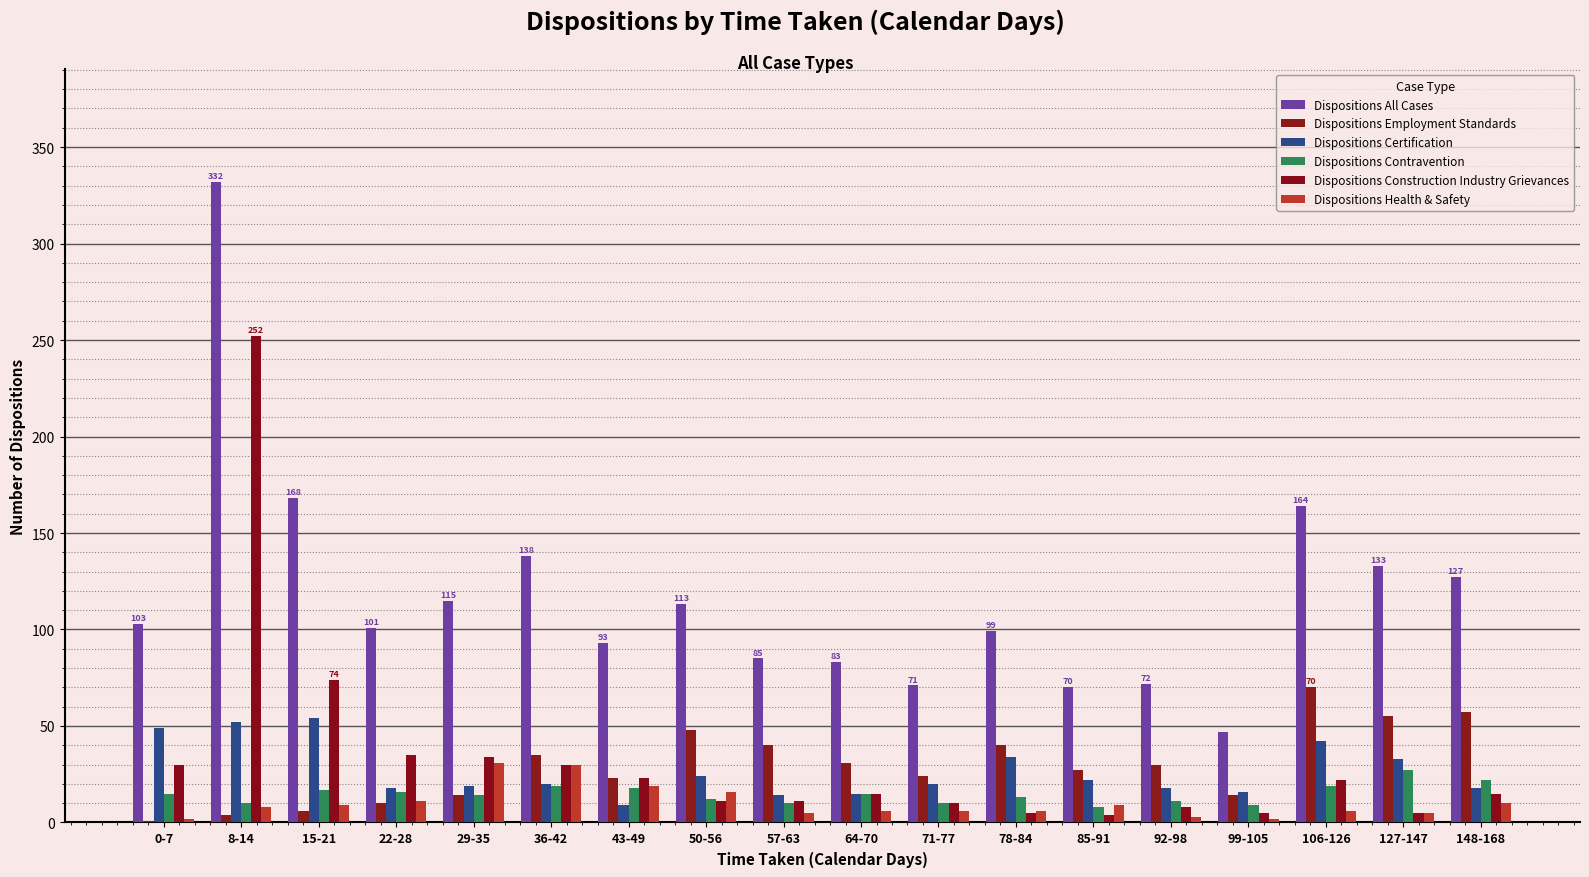

Reading left to right, list all the values displayed in this chart.

Dispositions All Cases: 0-7=103	8-14=332	15-21=168	22-28=101	29-35=115	36-42=138	43-49=93	50-56=113	57-63=85	64-70=83	71-77=71	78-84=99	85-91=70	92-98=72	99-105=47	106-126=164	127-147=133	148-168=127
Dispositions Employment Standards: 0-7=1	8-14=4	15-21=6	22-28=10	29-35=14	36-42=35	43-49=23	50-56=48	57-63=40	64-70=31	71-77=24	78-84=40	85-91=27	92-98=30	99-105=14	106-126=70	127-147=55	148-168=57
Dispositions Certification: 0-7=49	8-14=52	15-21=54	22-28=18	29-35=19	36-42=20	43-49=9	50-56=24	57-63=14	64-70=15	71-77=20	78-84=34	85-91=22	92-98=18	99-105=16	106-126=42	127-147=33	148-168=18
Dispositions Contravention: 0-7=15	8-14=10	15-21=17	22-28=16	29-35=14	36-42=19	43-49=18	50-56=12	57-63=10	64-70=15	71-77=10	78-84=13	85-91=8	92-98=11	99-105=9	106-126=19	127-147=27	148-168=22
Dispositions Construction Industry Grievances: 0-7=30	8-14=252	15-21=74	22-28=35	29-35=34	36-42=30	43-49=23	50-56=11	57-63=11	64-70=15	71-77=10	78-84=5	85-91=4	92-98=8	99-105=5	106-126=22	127-147=5	148-168=15
Dispositions Health & Safety: 0-7=2	8-14=8	15-21=9	22-28=11	29-35=31	36-42=30	43-49=19	50-56=16	57-63=5	64-70=6	71-77=6	78-84=6	85-91=9	92-98=3	99-105=2	106-126=6	127-147=5	148-168=10